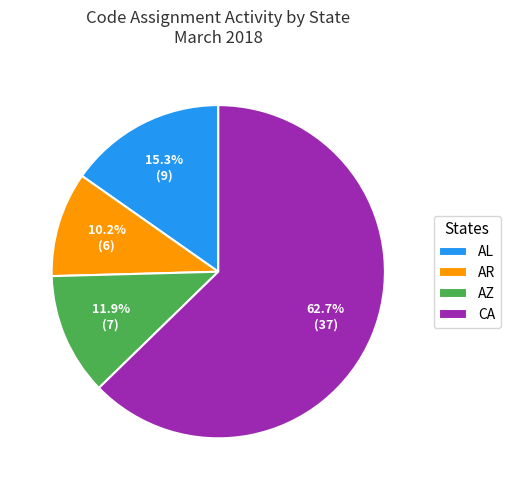

Do AZ and CA together represent more than half of the pie?

Yes